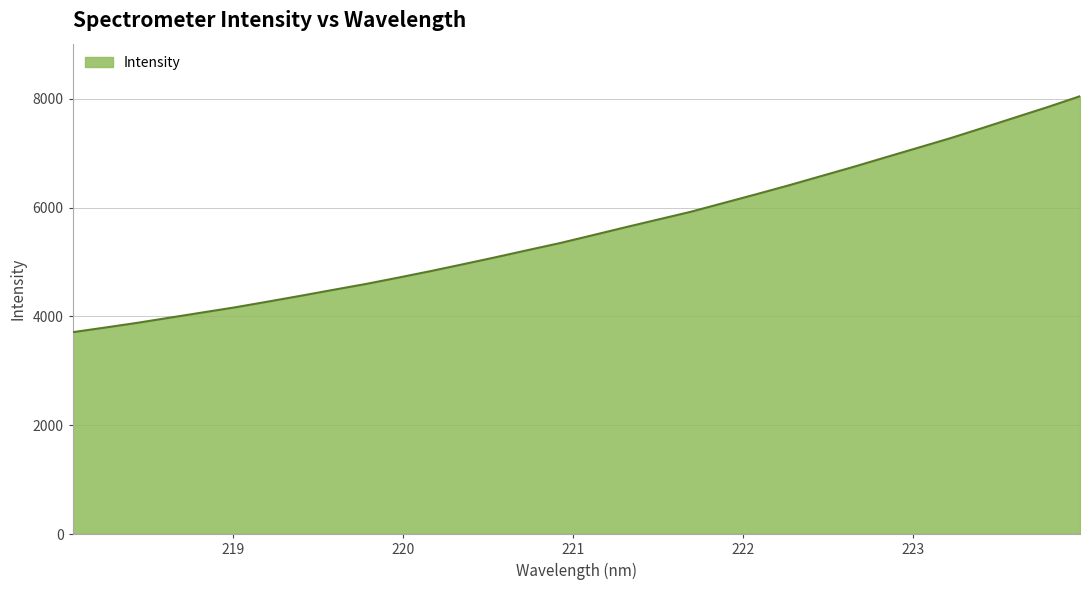

What is the difference between the maximum and minimum values?

4336.0